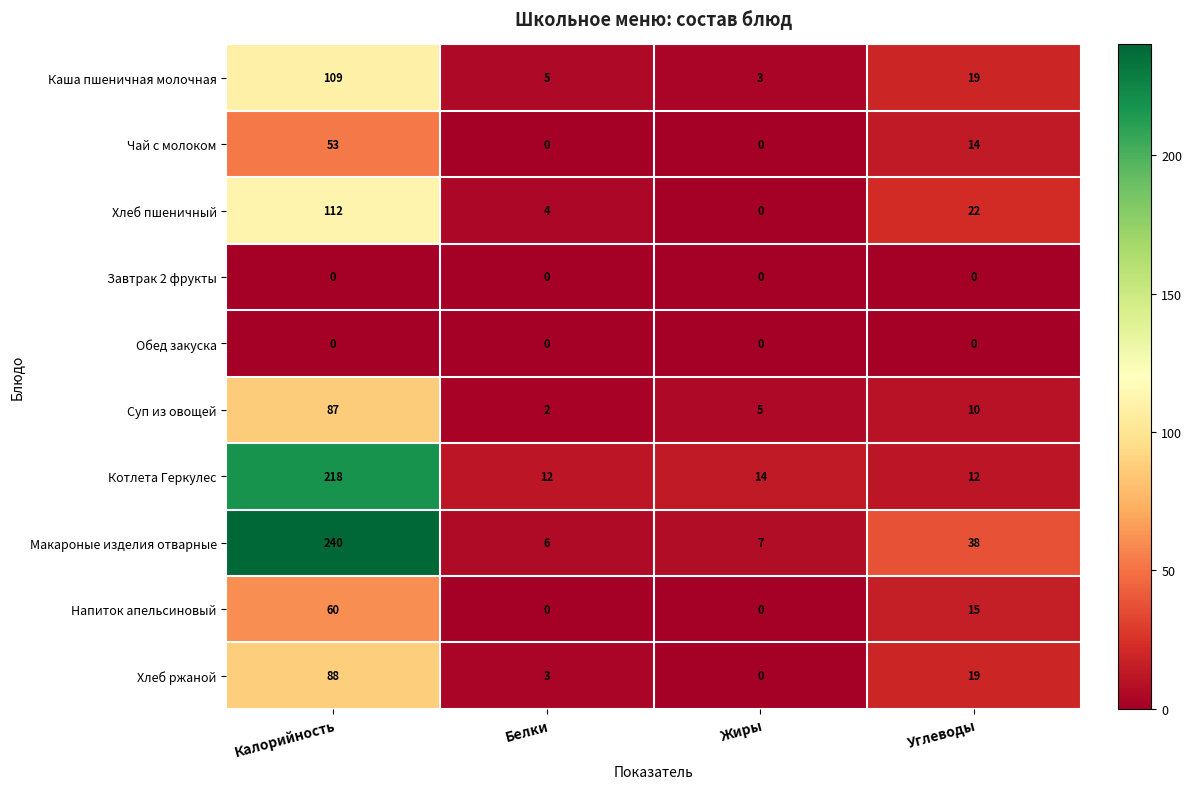

Which label corresponds to the largest value in the chart?

Калорийность